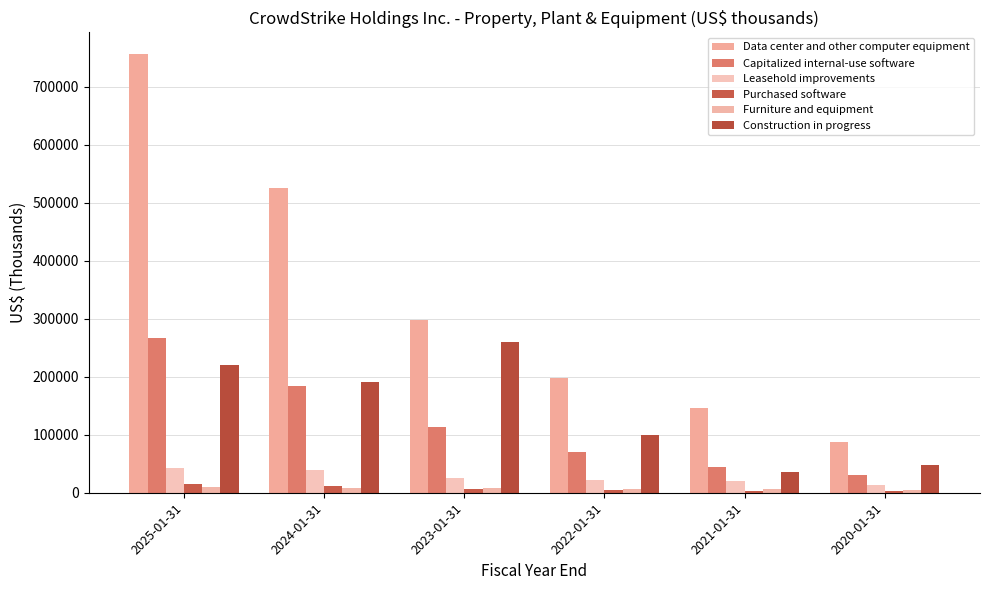

Rank the categories by Construction in progress value from highest to lowest.

2023-01-31, 2025-01-31, 2024-01-31, 2022-01-31, 2020-01-31, 2021-01-31